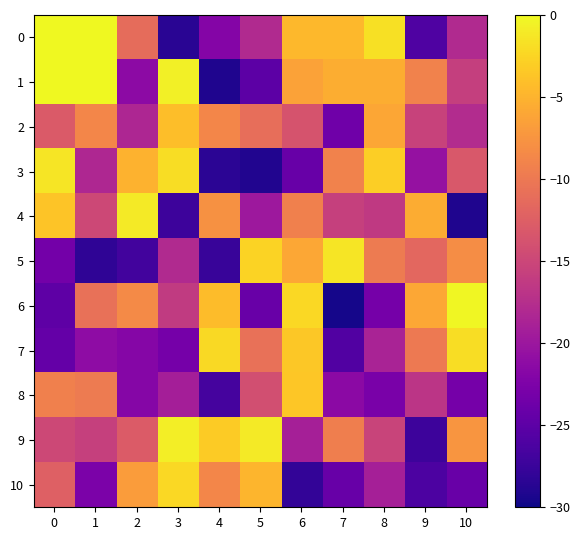

Reading left to right, transcribe all the data shown in this chart.

0: 0=2.0	1=0.0	2=-11.2	3=-28.5	4=-22.0	5=-18.0	6=-4.7	7=-4.7	8=-1.7	9=-26.0	10=-18.0
1: 0=0.0	1=0.0	2=-21.2	3=-0.6	4=-29.1	5=-25.0	6=-6.4	7=-5.5	8=-5.5	9=-9.1	10=-15.7
2: 0=-13.0	1=-8.7	2=-18.4	3=-4.2	4=-8.8	5=-11.0	6=-13.7	7=-23.6	8=-6.0	9=-15.4	10=-17.8
3: 0=-1.4	1=-18.2	2=-5.1	3=-2.0	4=-28.5	5=-29.0	6=-24.3	7=-9.1	8=-2.9	9=-20.5	10=-13.2
4: 0=-3.7	1=-14.9	2=-1.0	3=-27.3	4=-7.8	5=-19.9	6=-9.4	7=-15.6	8=-16.4	9=-5.5	10=-29.1
5: 0=-23.3	1=-28.2	2=-26.8	3=-17.9	4=-27.7	5=-2.7	6=-5.9	7=-1.4	8=-9.8	9=-11.7	10=-8.1
6: 0=-24.9	1=-10.7	2=-8.4	3=-16.3	4=-4.2	5=-24.1	6=-2.2	7=-29.6	8=-23.2	9=-6.0	10=-0.2
7: 0=-24.5	1=-21.2	2=-21.9	3=-23.1	4=-2.2	5=-10.8	6=-3.5	7=-25.9	8=-18.7	9=-9.9	10=-1.9
8: 0=-9.3	1=-9.8	2=-21.9	3=-19.1	4=-26.6	5=-14.2	6=-3.6	7=-21.4	8=-22.8	9=-16.8	10=-23.1
9: 0=-14.8	1=-15.7	2=-12.8	3=-0.8	4=-3.2	5=-0.9	6=-19.1	7=-9.4	8=-15.3	9=-27.2	10=-7.5
10: 0=-12.3	1=-22.7	2=-6.9	3=-2.3	4=-8.7	5=-4.8	6=-27.9	7=-24.2	8=-19.0	9=-26.1	10=-24.1